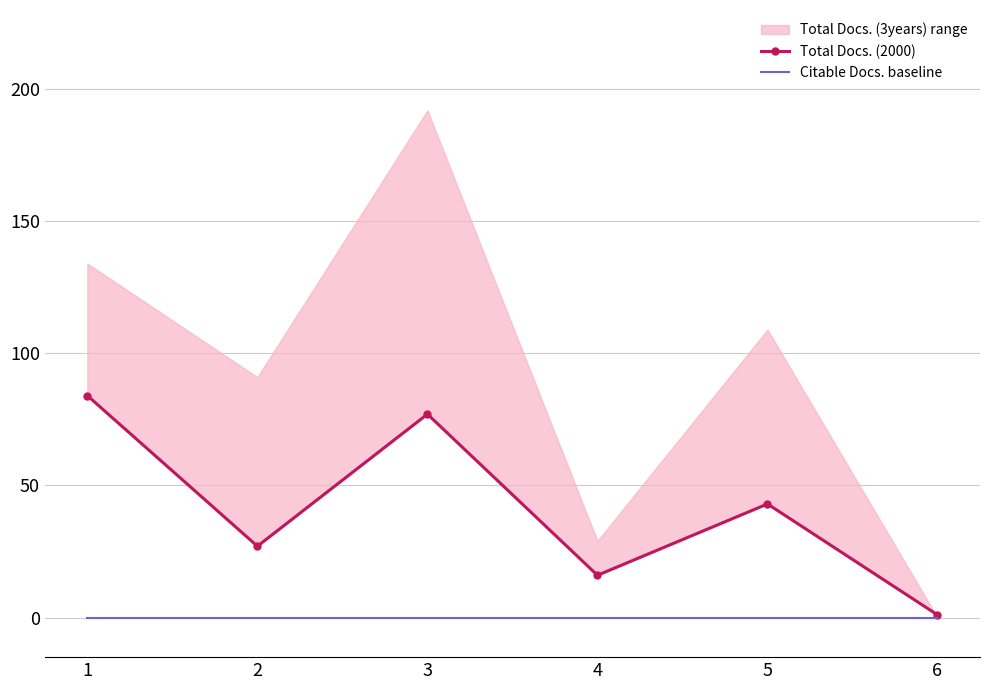

At 3, list the series in order from largest to smallest.

Total Docs. (2000), Citable Docs. baseline